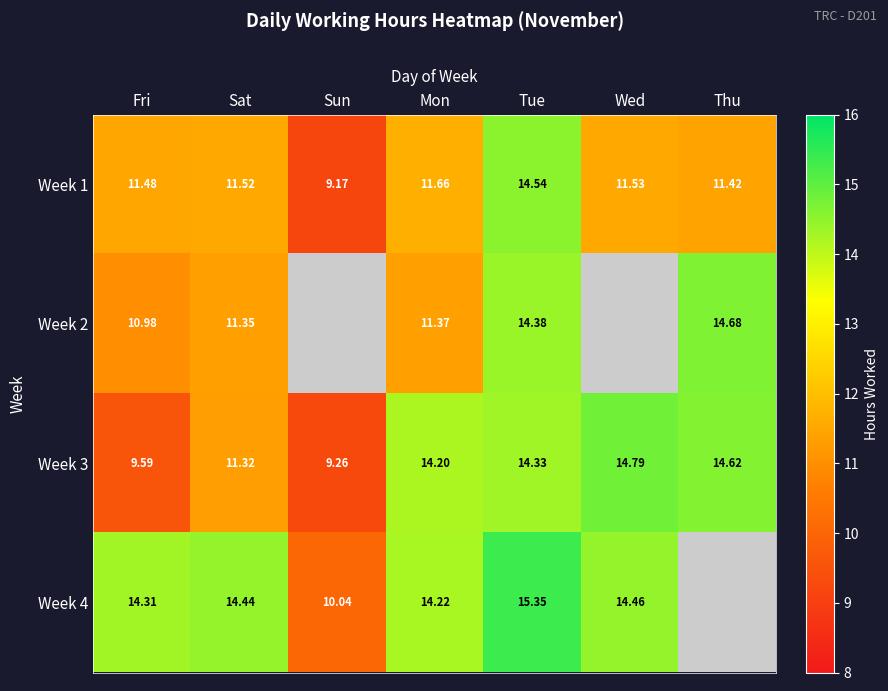

What is the sum of the Week 4 values at Wed and Tue?

29.8